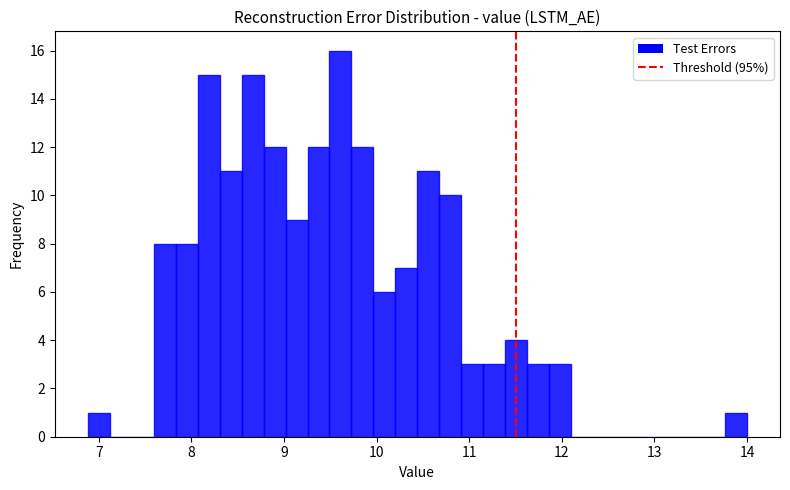

Read against the x-axis, roughly where is the centre of the tallest bar?

9.6